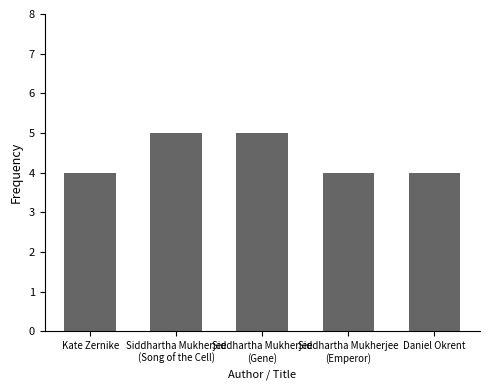

What is the smallest value displayed?

4